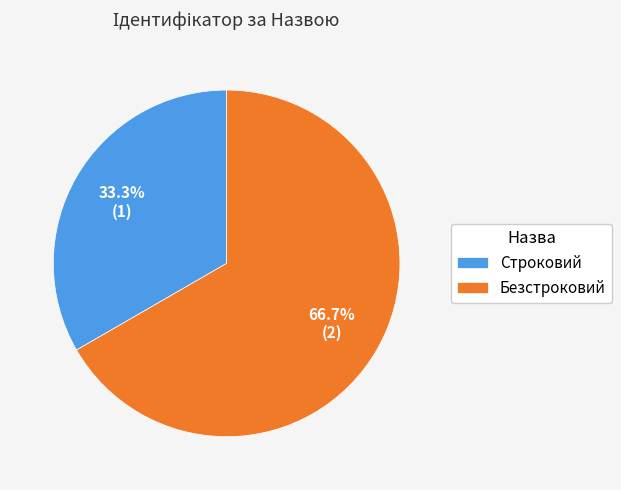

Which category has the biggest portion of the pie?

Безстроковий